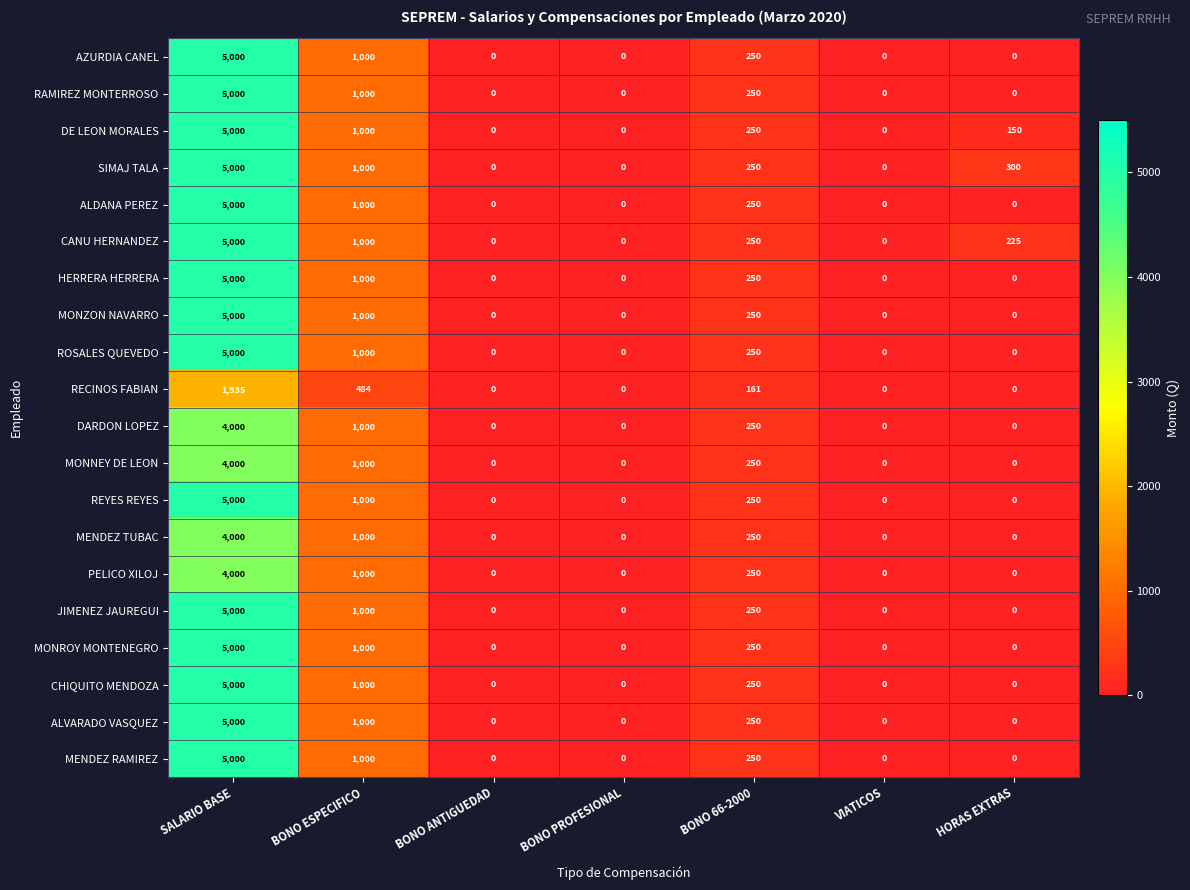

What is the difference between the RECINOS FABIAN values at HORAS EXTRAS and BONO ESPECIFICO?

484